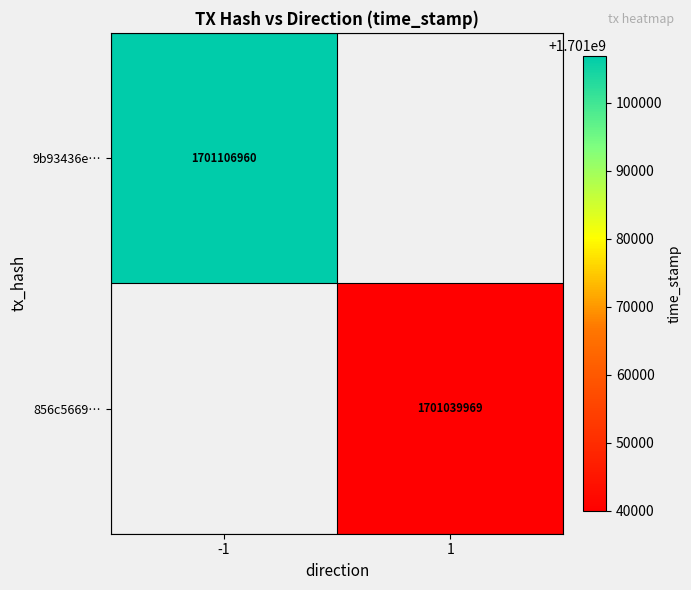

Is the value of 9b93436e… at -1 greater than the value of 856c5669… at 1?

Yes